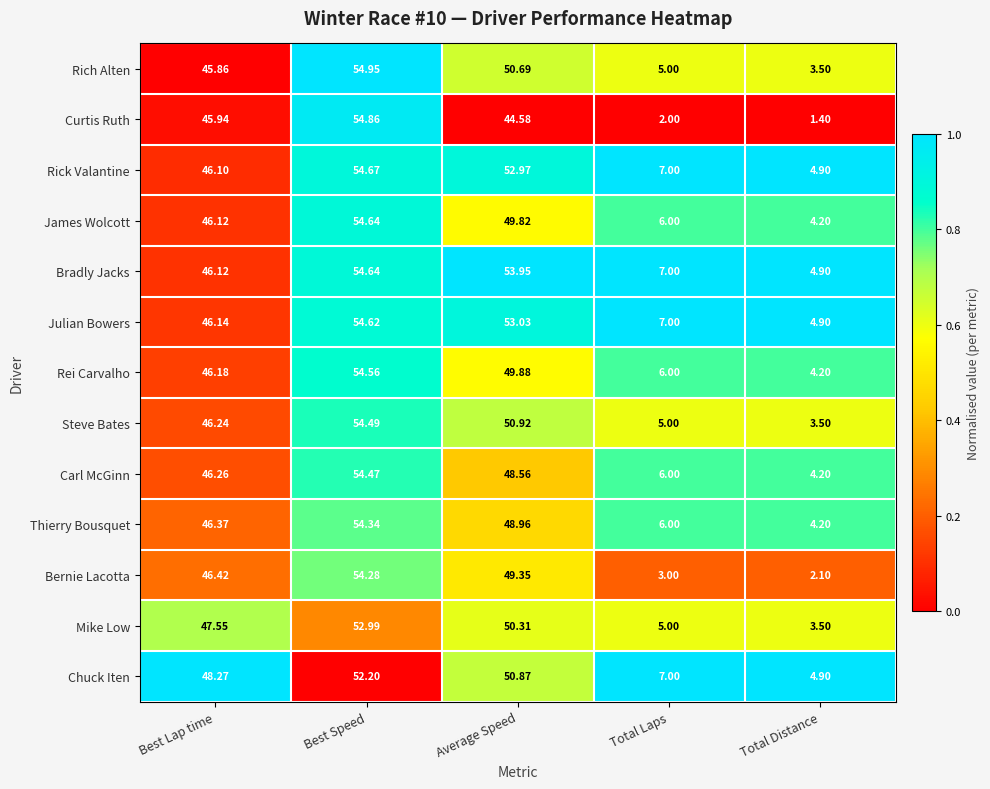

What is the difference between the highest and lowest values at Total Distance?

3.5